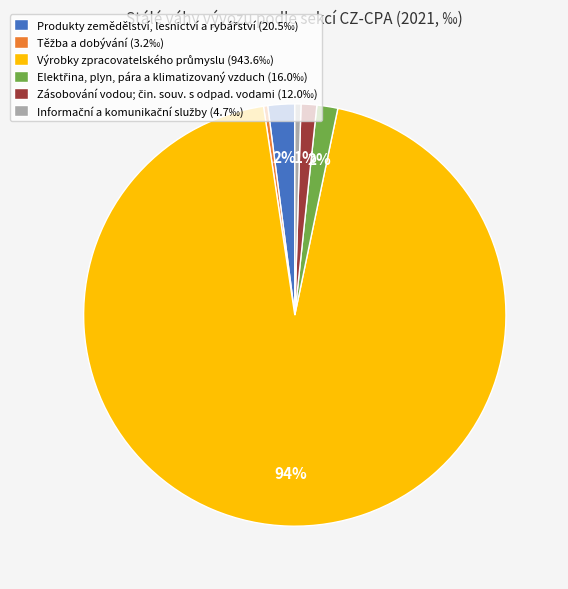

Does any single category account for the majority?

Yes